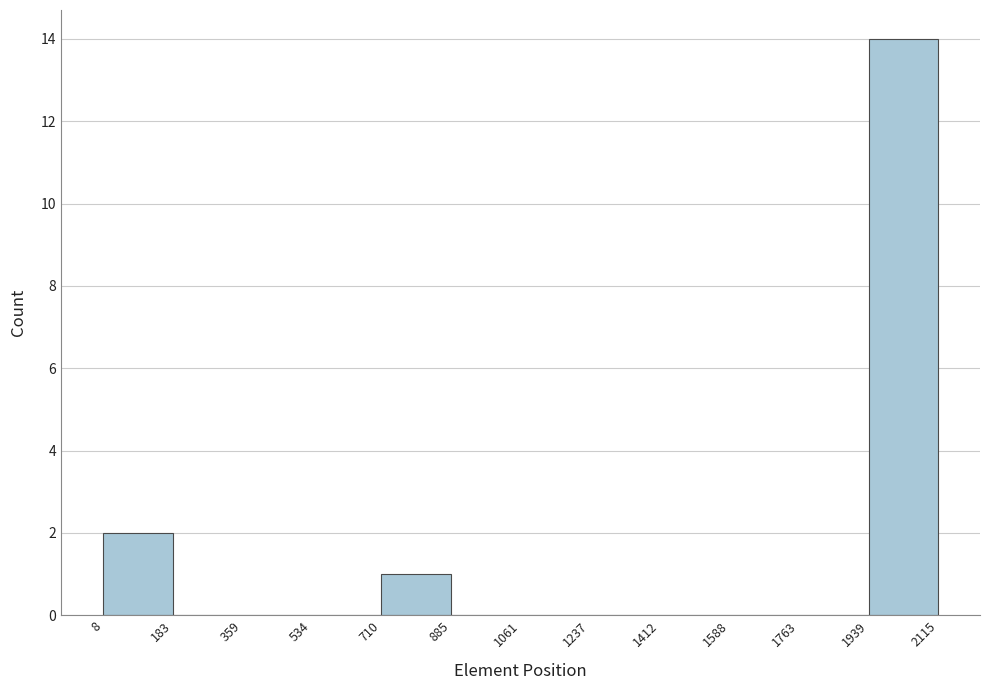

Over which range of the x-axis is the bar tallest?

1939 to 2115